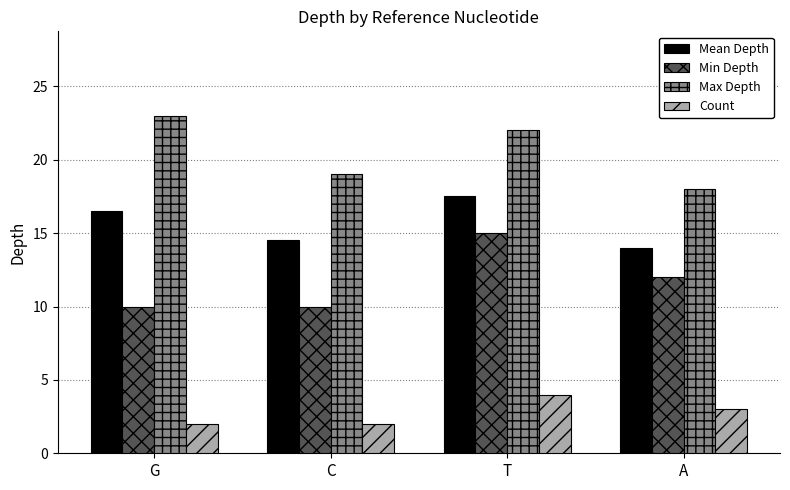

What is the highest value of the Count series?

4.0